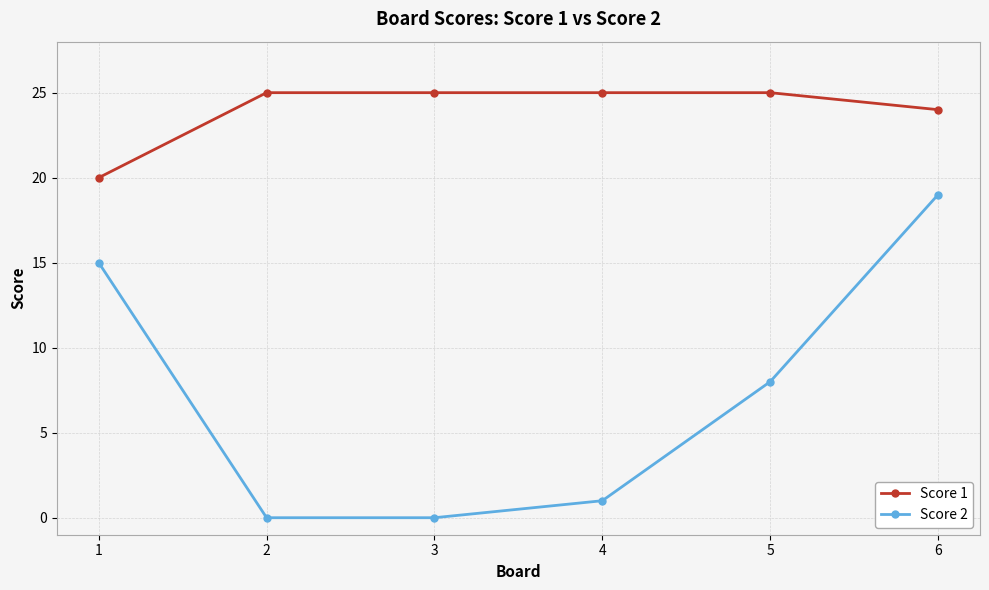

Rank the series by their maximum value, from highest to lowest.

Score 1, Score 2